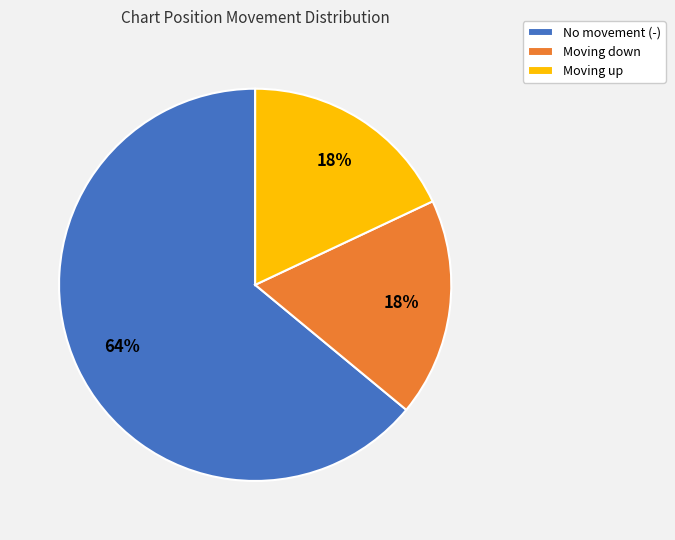

Which category has the biggest portion of the pie?

No movement (-)